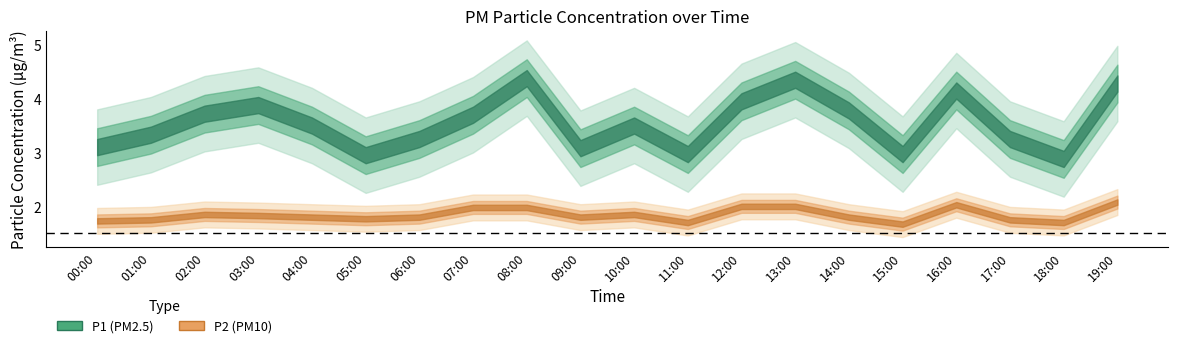

True or false: P2 and P1 intersect in this chart.

False